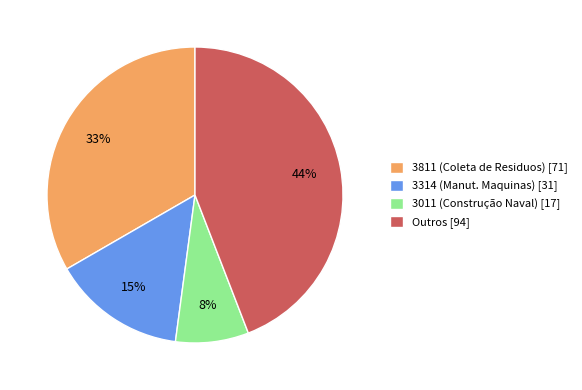

The Outros [94] slice represents 51% of the pie. True or false?

False